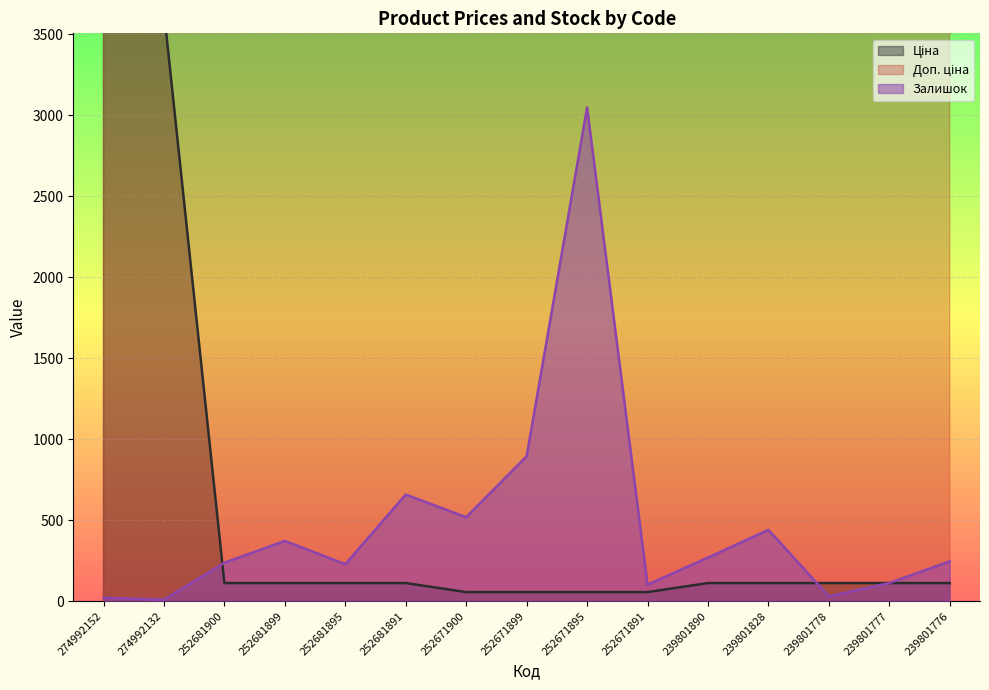

What is the sum of the Ціна values at 252681899 and 252681900?

223.4